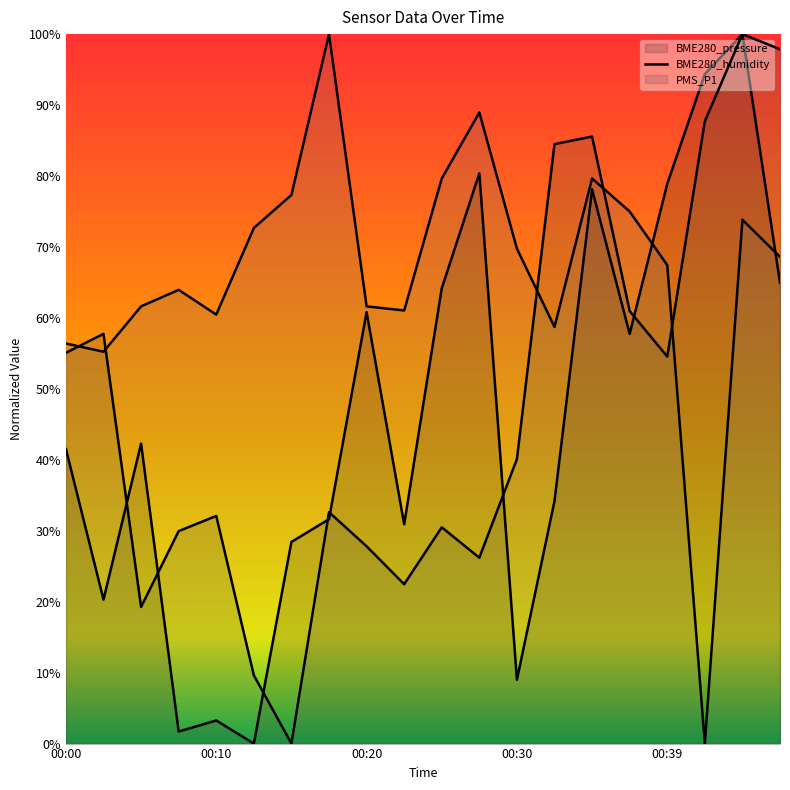

What are all the series names shown in the legend?

BME280_pressure, BME280_humidity, PMS_P1